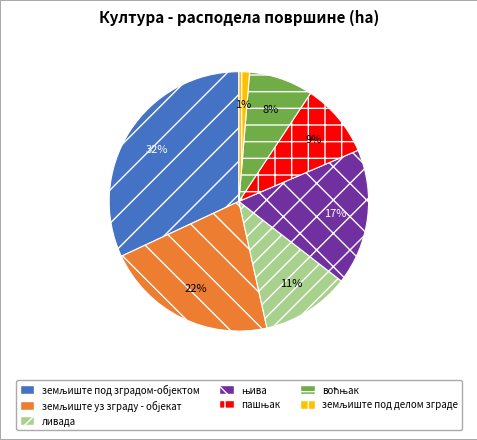

What percentage is the ливада slice, to the nearest percent?

11%